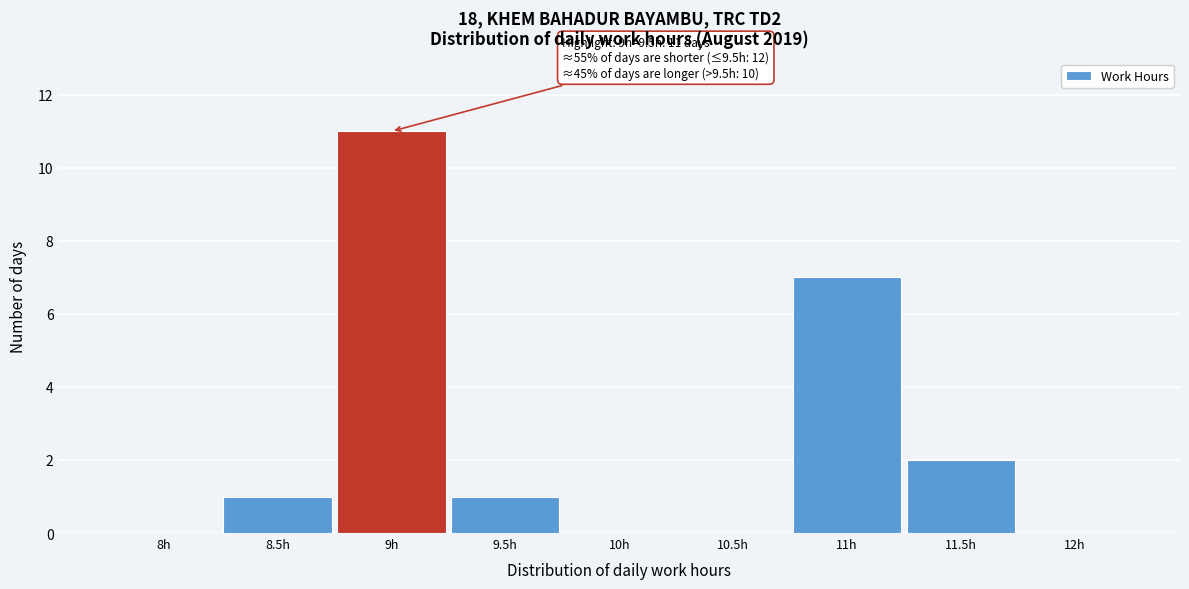

Reading right to left, extract all data points from this chart.

12h=0	11.5h=2	11h=7	10.5h=0	10h=0	9.5h=1	9h=11	8.5h=1	8h=0